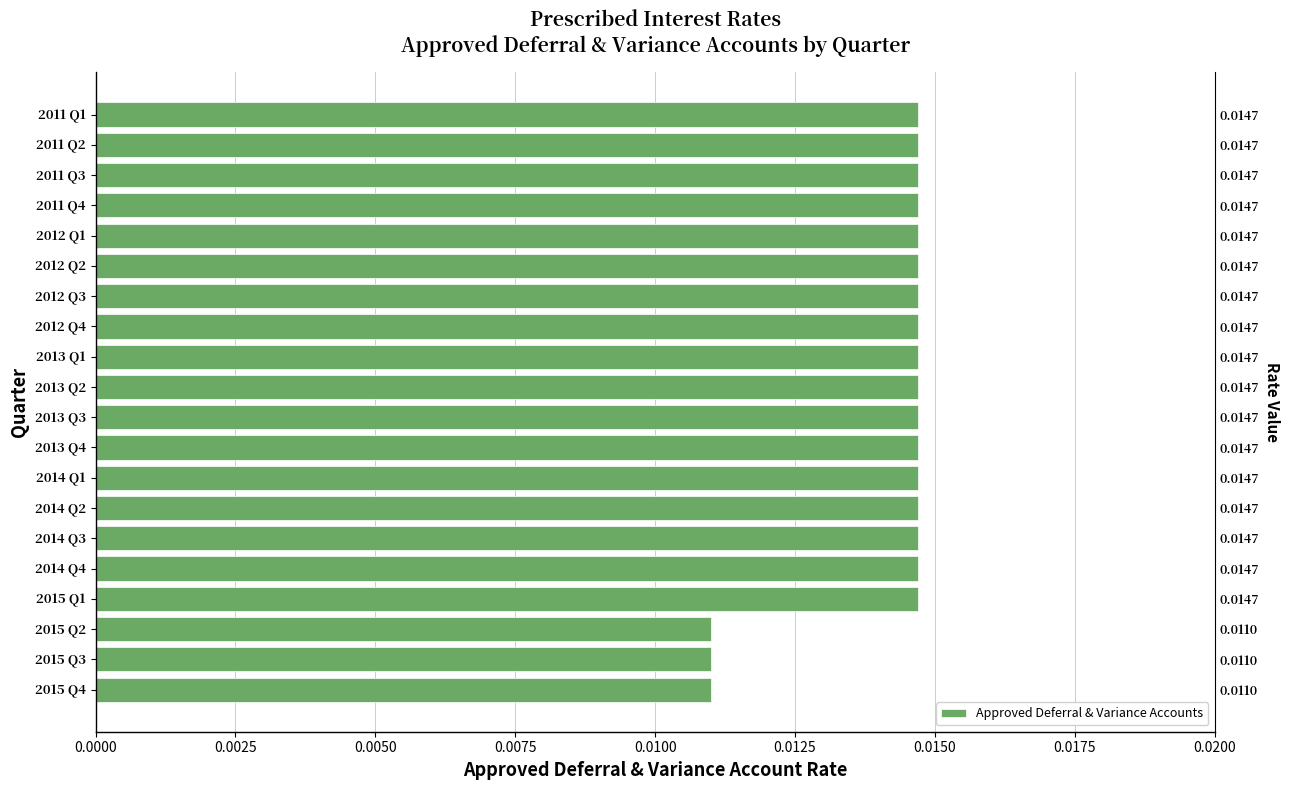

How many categories are shown in the chart?

20